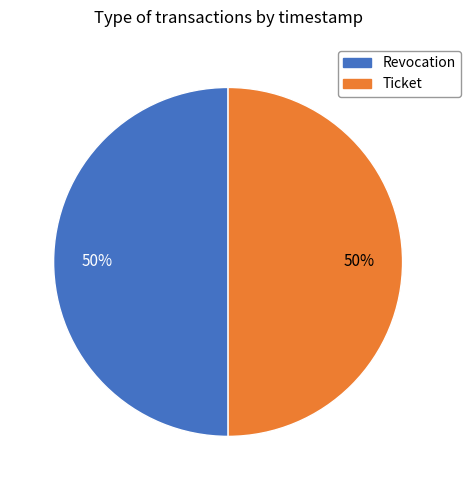

To the nearest percent, what is the combined percentage of Revocation and Ticket?

100%